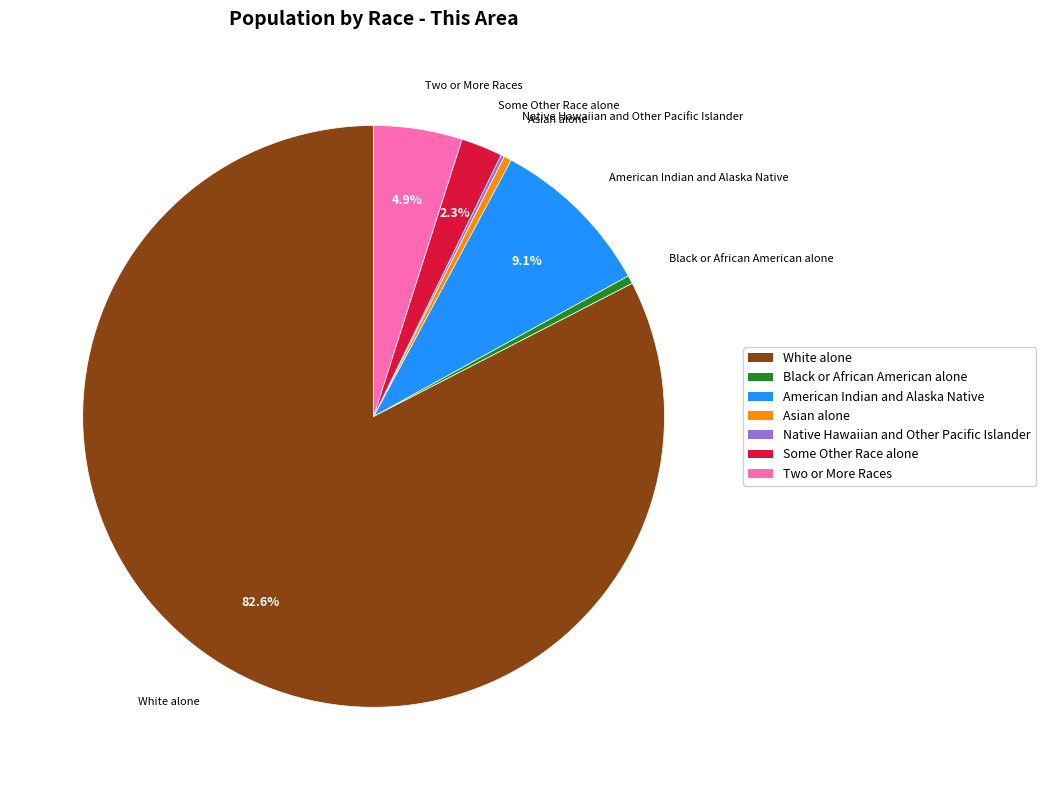

Between Two or More Races and Black or African American alone, which is larger?

Two or More Races